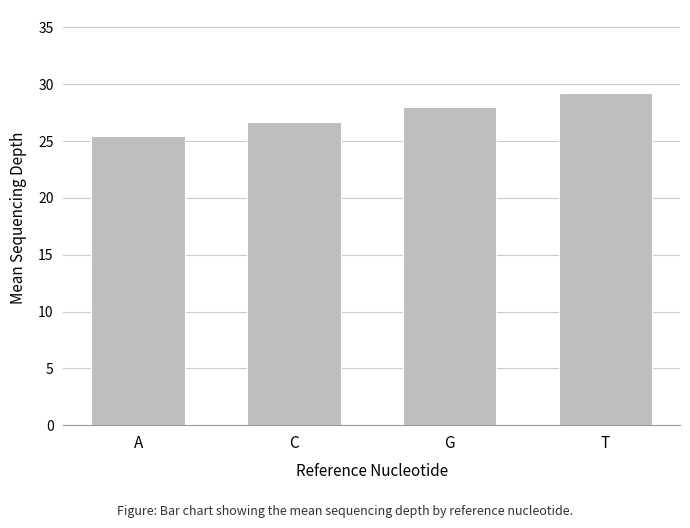

Does the chart contain any negative values?

No